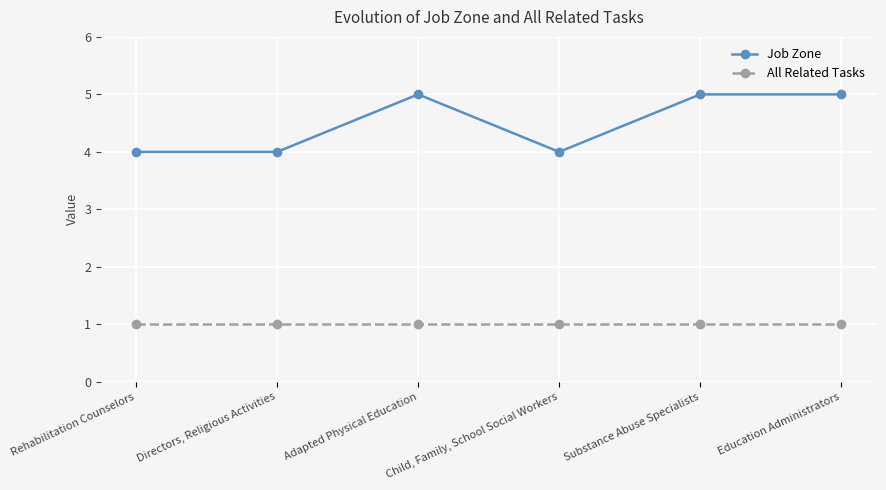

Reading right to left, list all the values displayed in this chart.

Job Zone: Education Administrators=5	Substance Abuse Specialists=5	Child, Family, School Social Workers=4	Adapted Physical Education=5	Directors, Religious Activities=4	Rehabilitation Counselors=4
All Related Tasks: Education Administrators=1	Substance Abuse Specialists=1	Child, Family, School Social Workers=1	Adapted Physical Education=1	Directors, Religious Activities=1	Rehabilitation Counselors=1